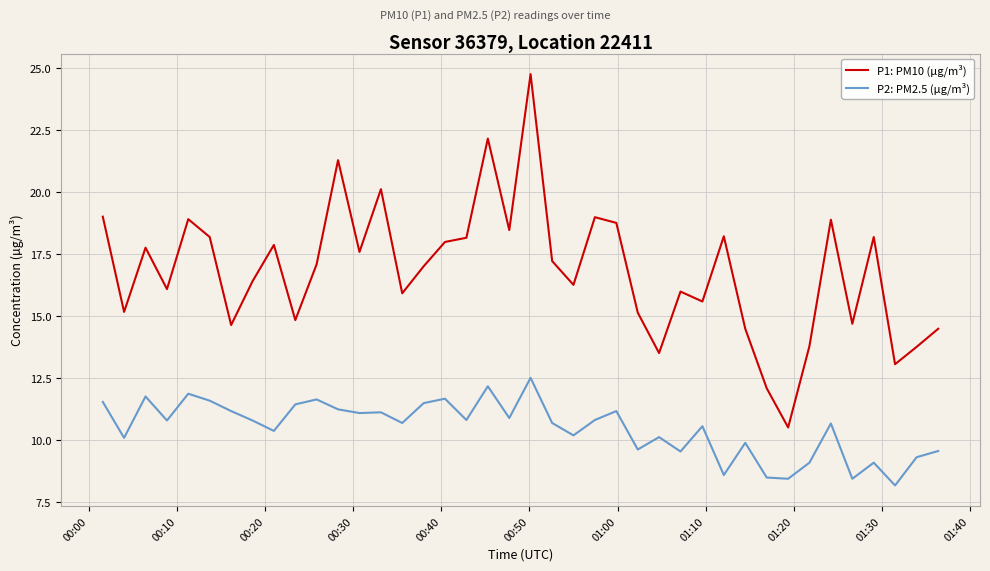

True or false: P2: PM2.5 (µg/m³) has more than 1 interior local peaks.

True